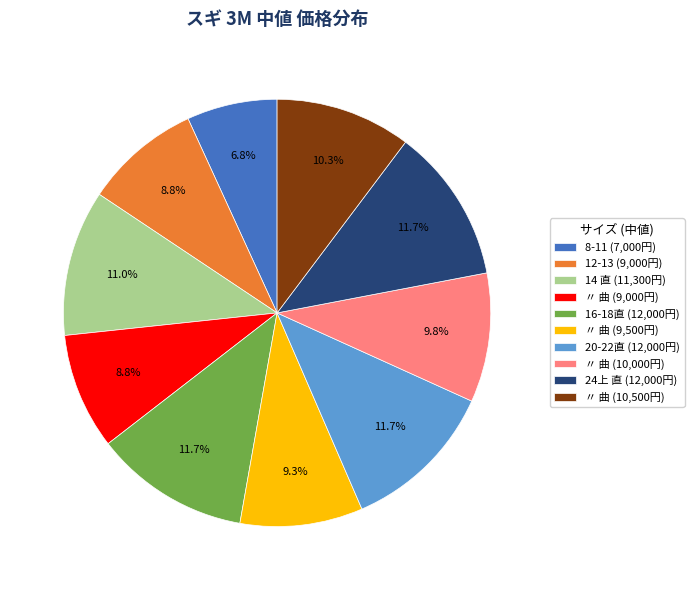

How many segments does this pie chart have?

10